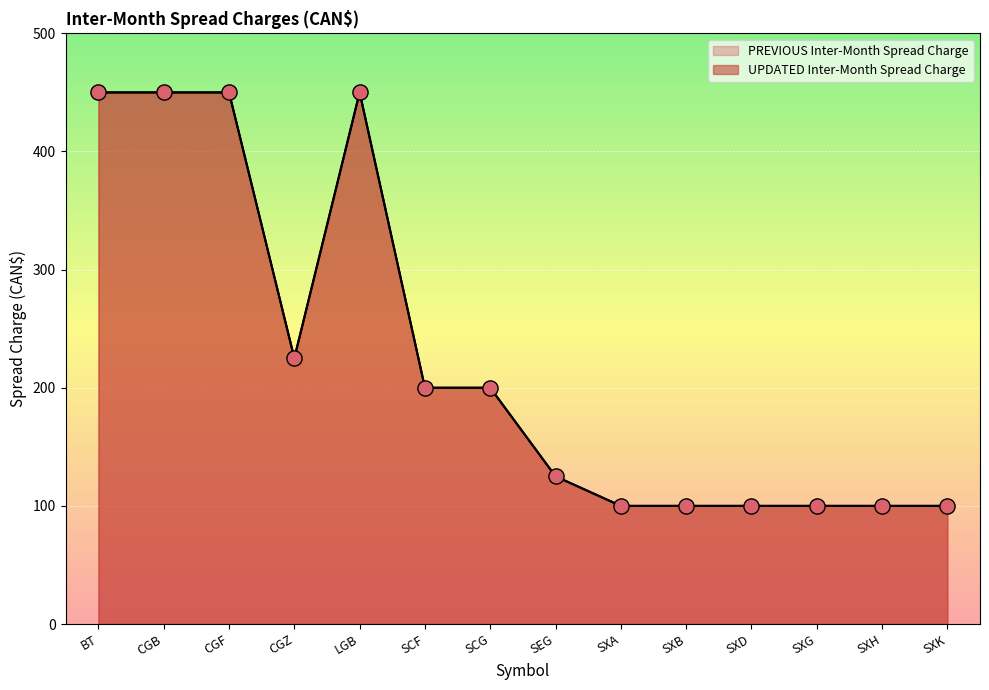

What is the change in value from SCG to SXA?

-100